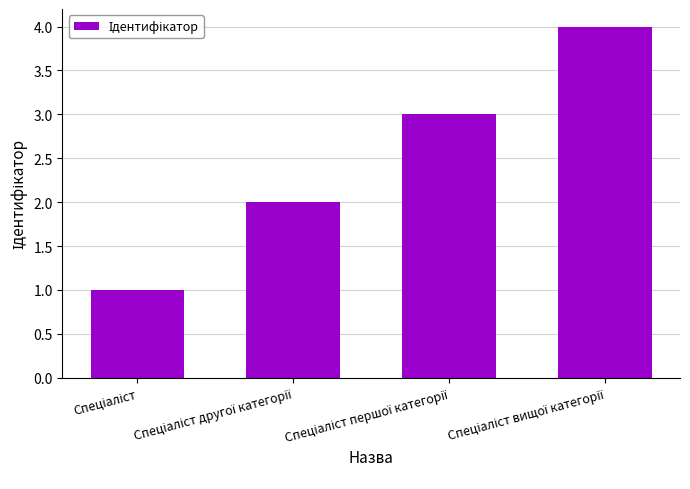

What is the sum of all values?

10